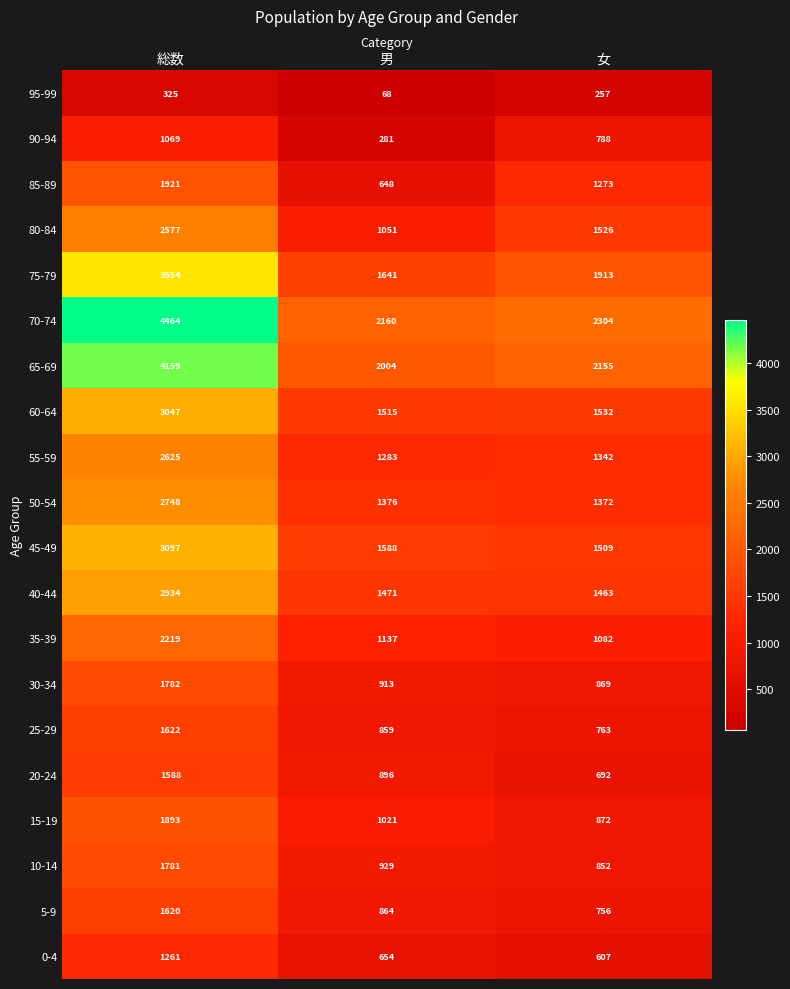

List the labels in order of 55-59 value, largest first.

総数, 女, 男